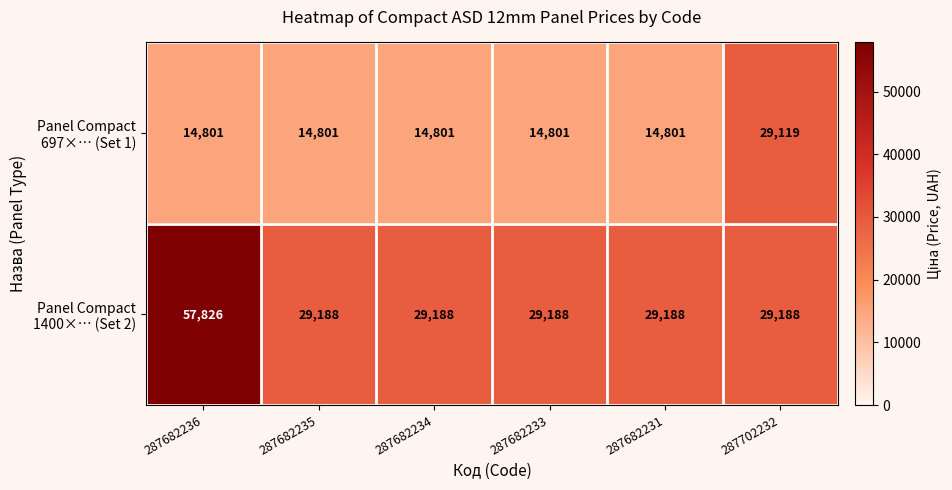

At which category does the chart reach its peak across all series?

287682236